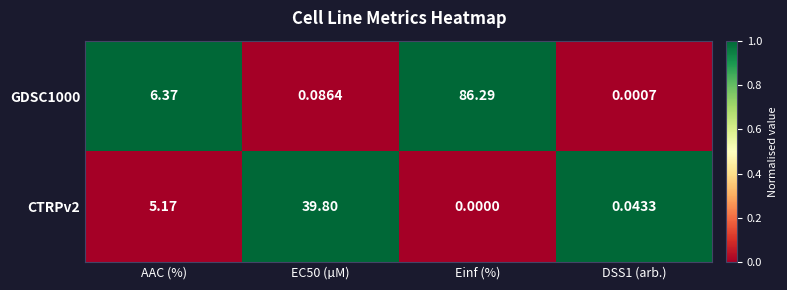

Which category has the lowest value in the CTRPv2 series?

Einf (%)